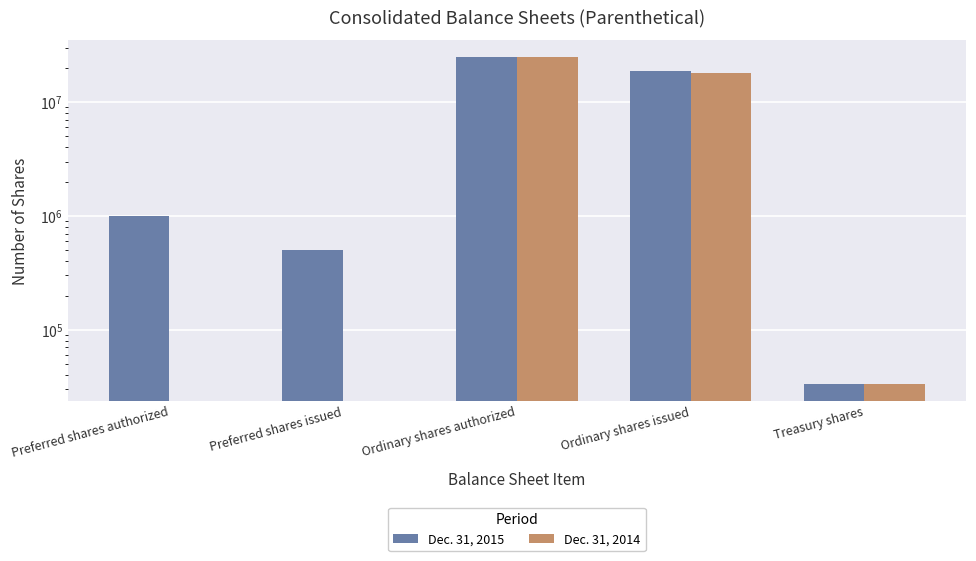

Reading left to right, list all the values displayed in this chart.

Dec. 31, 2015: Preferred shares authorized=1000000	Preferred shares issued=500000	Ordinary shares authorized=25000000	Ordinary shares issued=18602041	Treasury shares=33239
Dec. 31, 2014: Preferred shares authorized=0	Preferred shares issued=0	Ordinary shares authorized=25000000	Ordinary shares issued=17877333	Treasury shares=33239